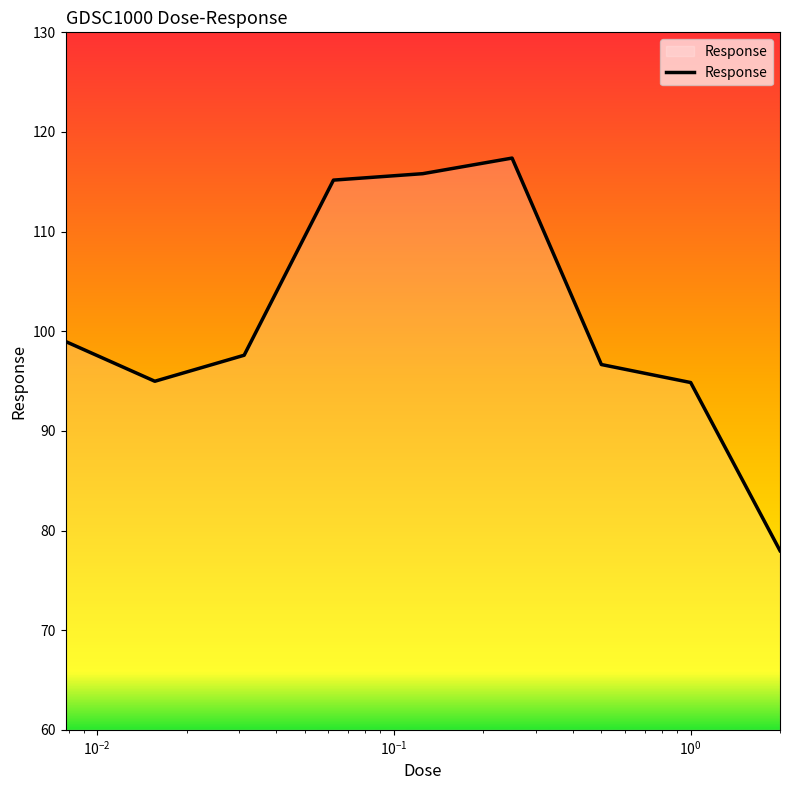

How many interior local peaks (higher than both neighbors) does the data have?

1